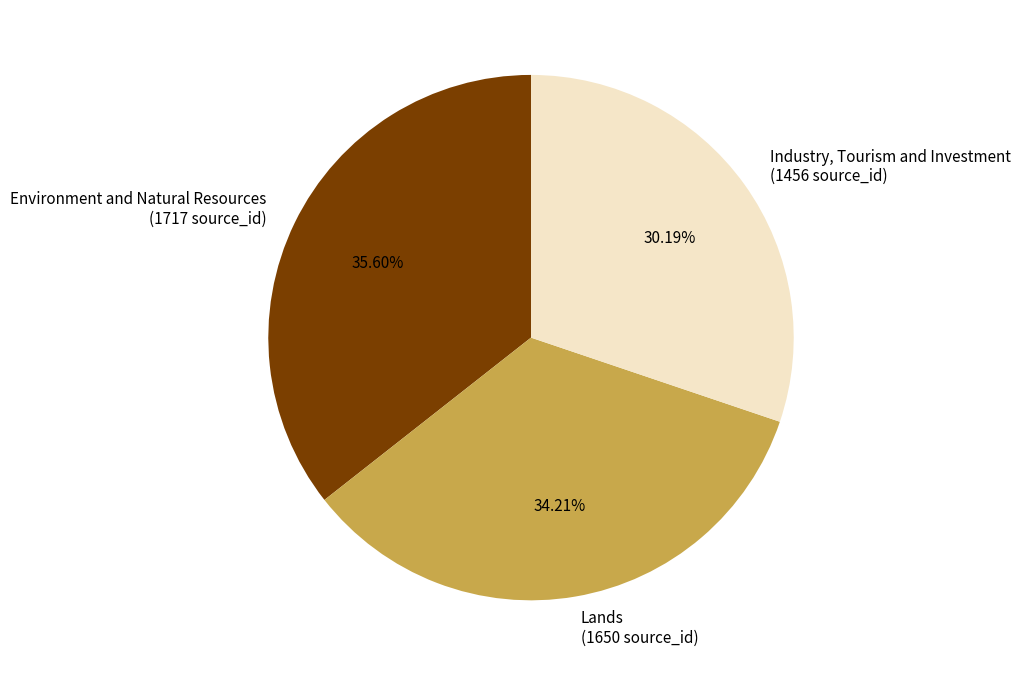

Approximately how many times larger is the value at Lands compared to Environment and Natural Resources?

1.0